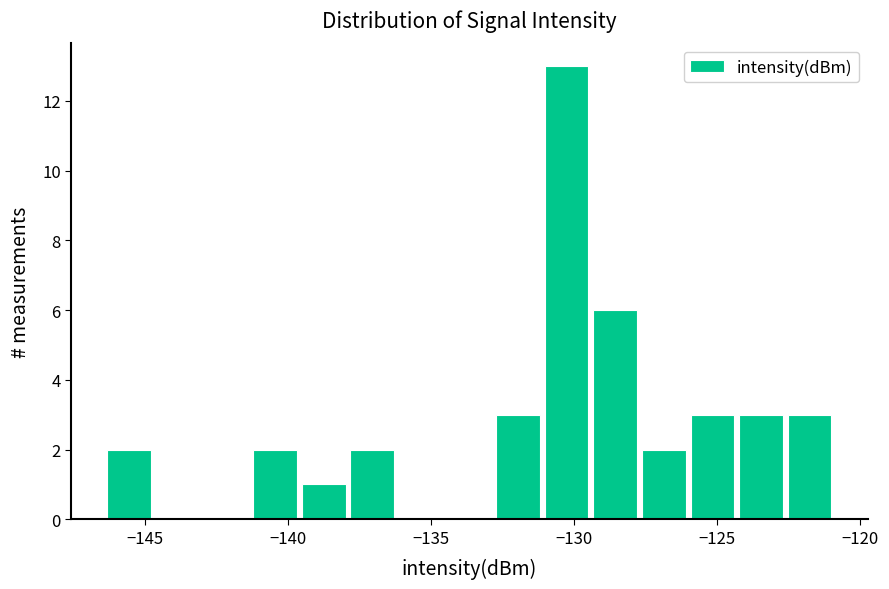

Read against the x-axis, roughly where is the centre of the tallest bar?

-130.5